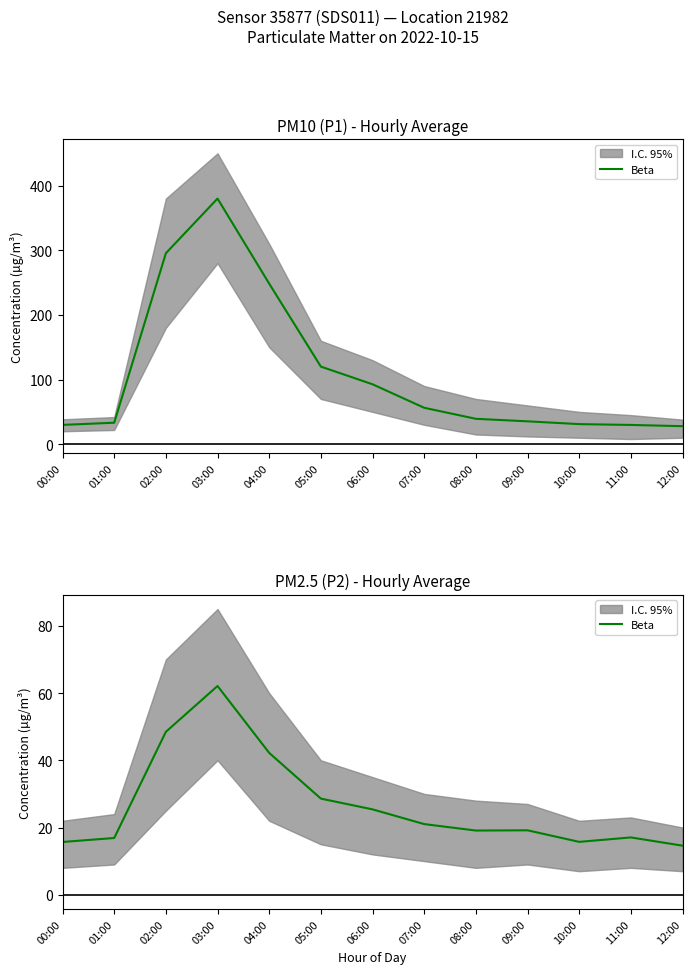

What is the label of the 3rd point from the right?

10:00